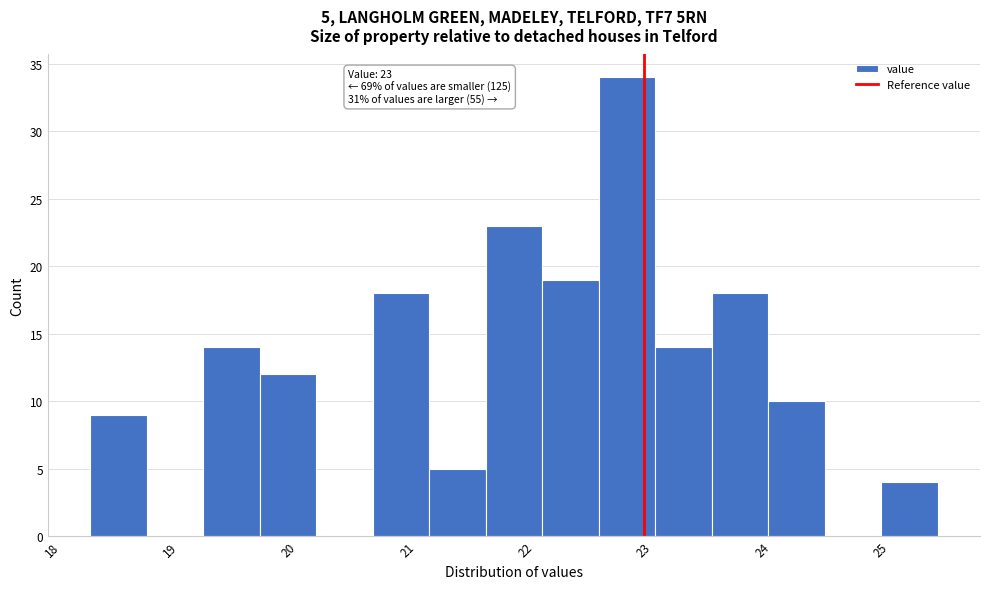

Which range on the x-axis has the tallest bar?

22.6 to 23.1